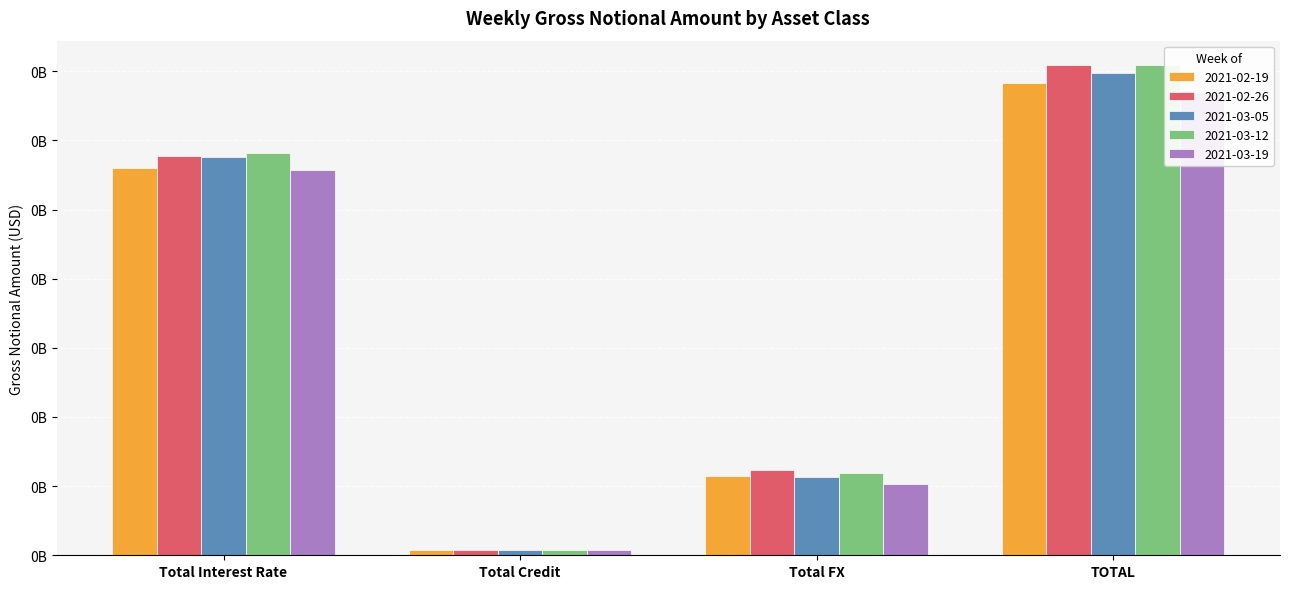

How many 2021-02-19 values are between 57082400 and 341283021?

3